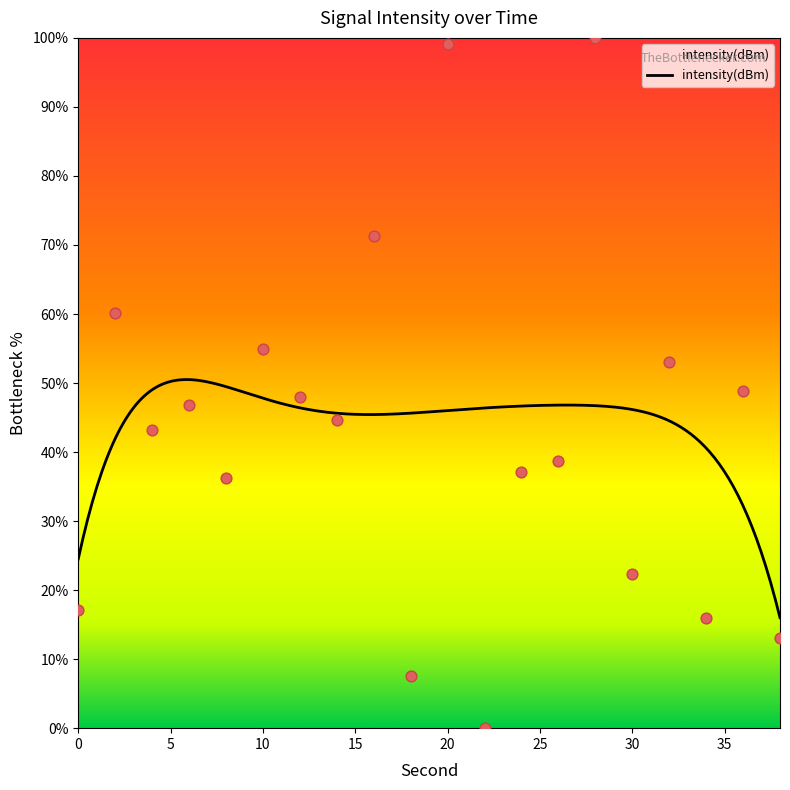

Approximately how many times larger is the value at 30 compared to 32?

0.4